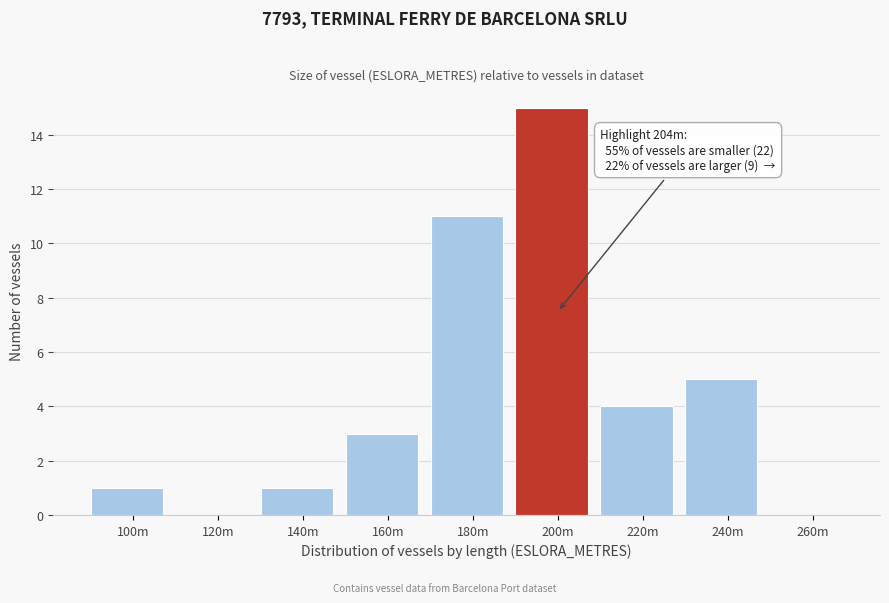

Reading left to right, what are all the values shown in this chart?

100m=1	120m=0	140m=1	160m=3	180m=11	200m=15	220m=4	240m=5	260m=0